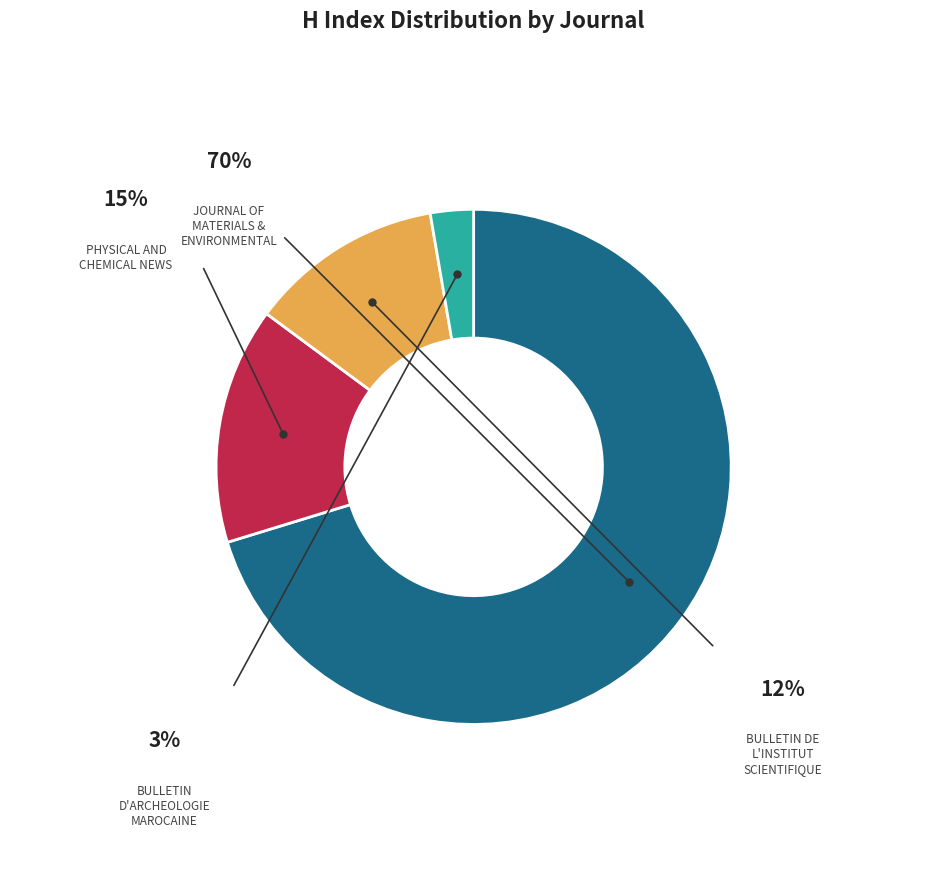

Is there any slice that represents more than half of the pie?

Yes